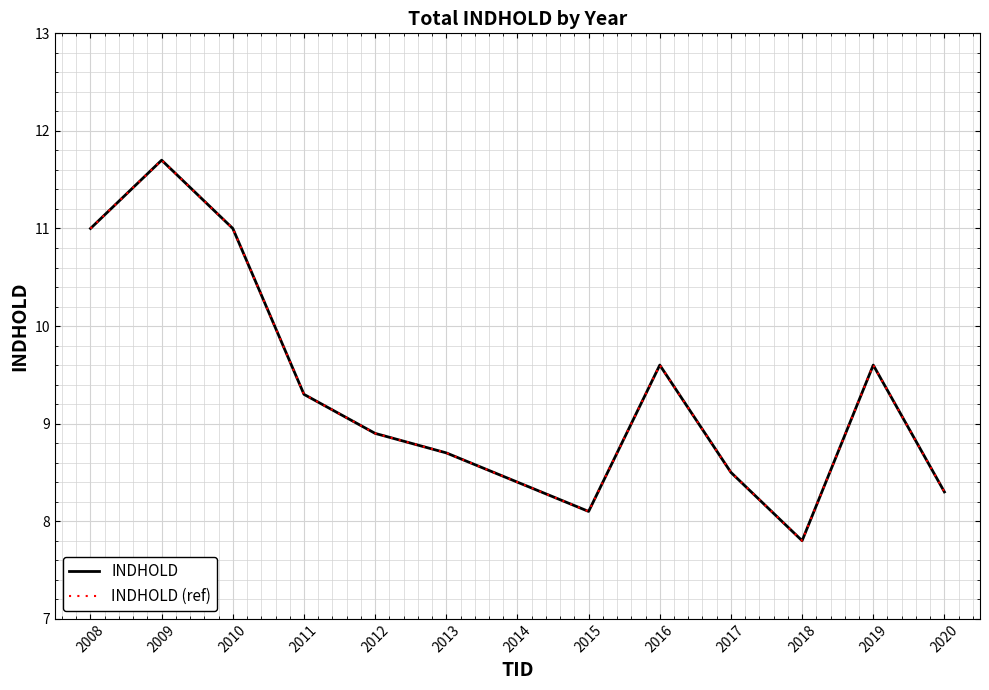

Where is the first local minimum for INDHOLD (ref)?

2015